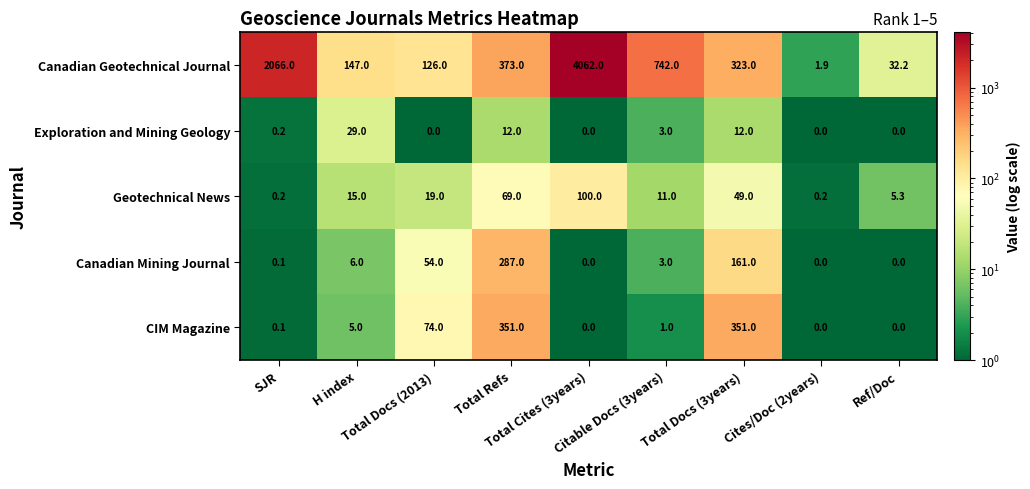

At how many categories does at least one series exceed 2780?

1